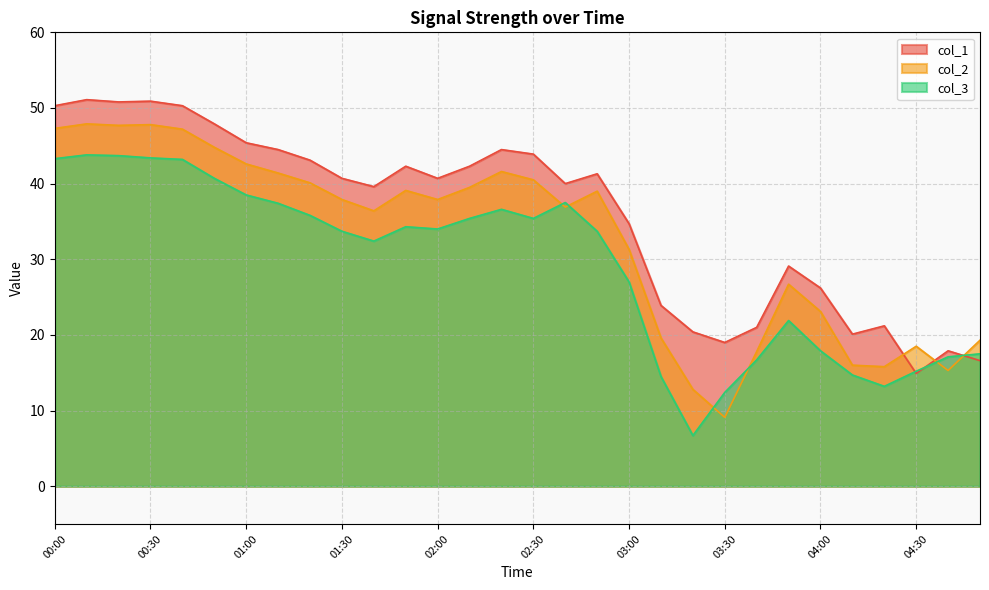

True or false: col_3 has a value of 37.5 at 02:40.

True